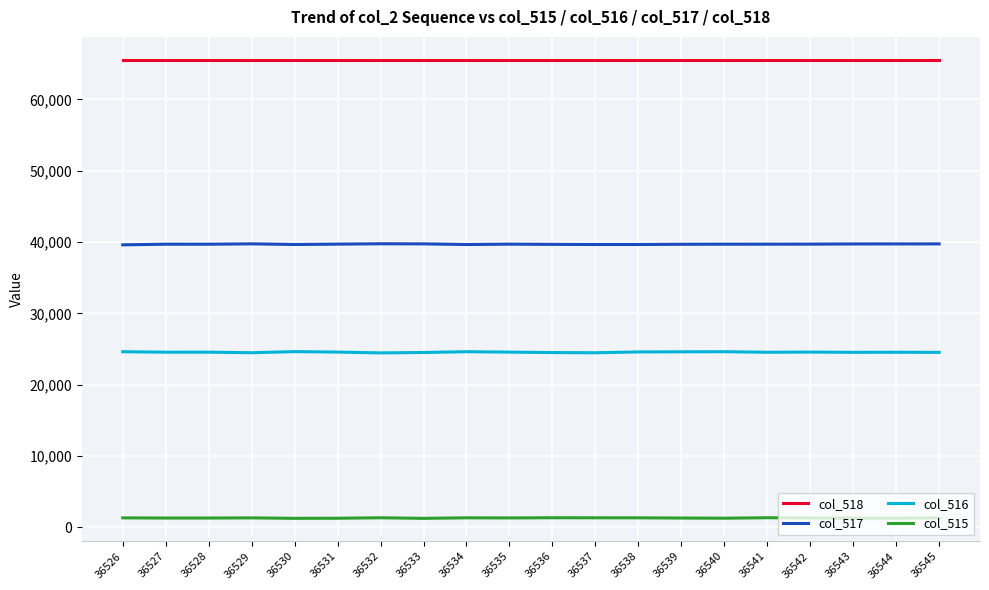

Is it true that col_516 equals 16867 at 36528?

False